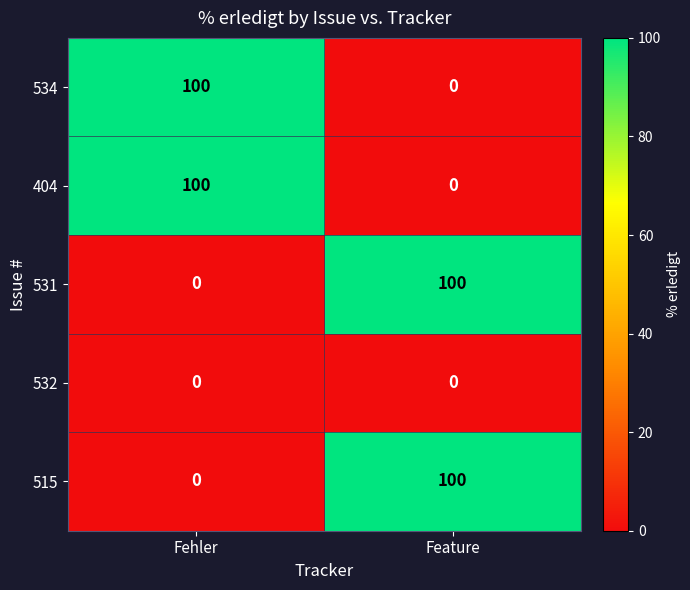

Read the 534 value at Fehler, to the nearest 50.

100